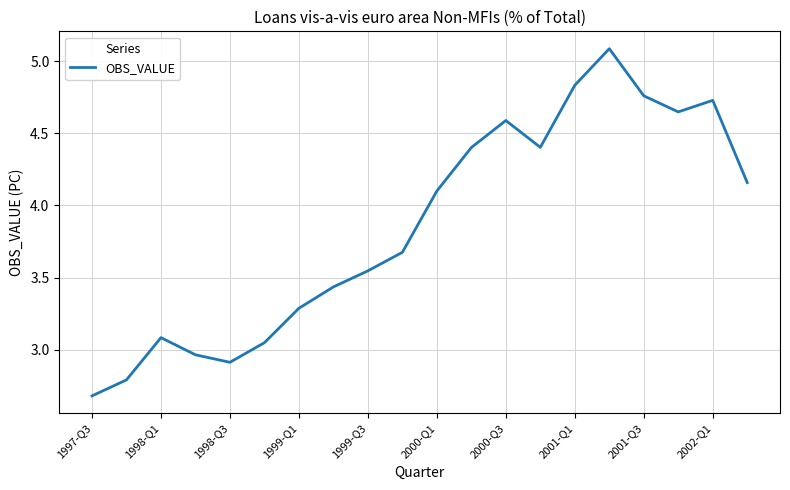

What is the greatest value displayed?

5.1